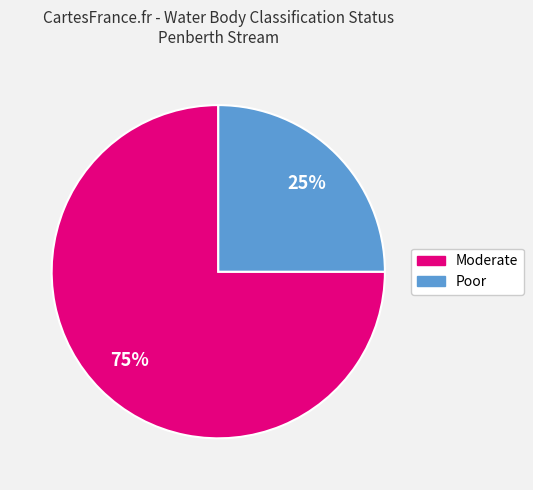

To the nearest percent, what is the difference between the largest and smallest slice percentages?

50%